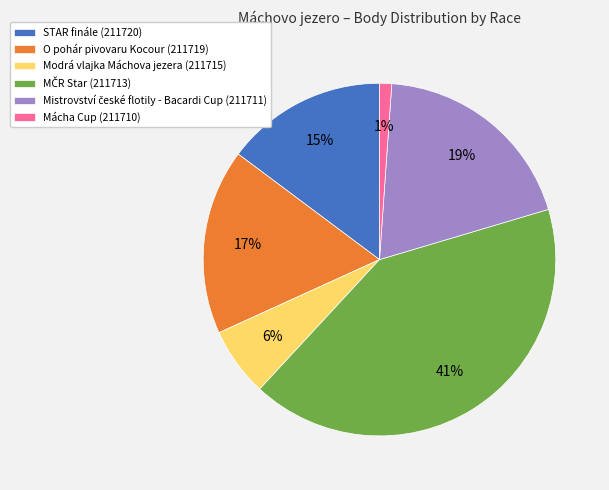

To the nearest percent, what is the difference between the largest and smallest slice percentages?

40%